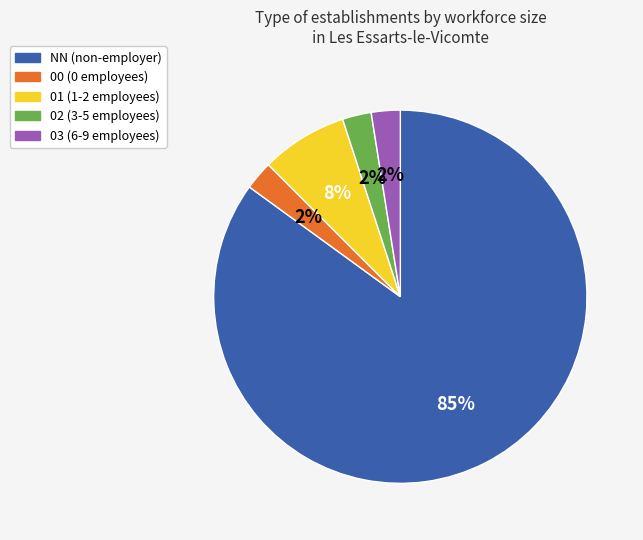

Is the sum of 03 and 01 greater than half?

No